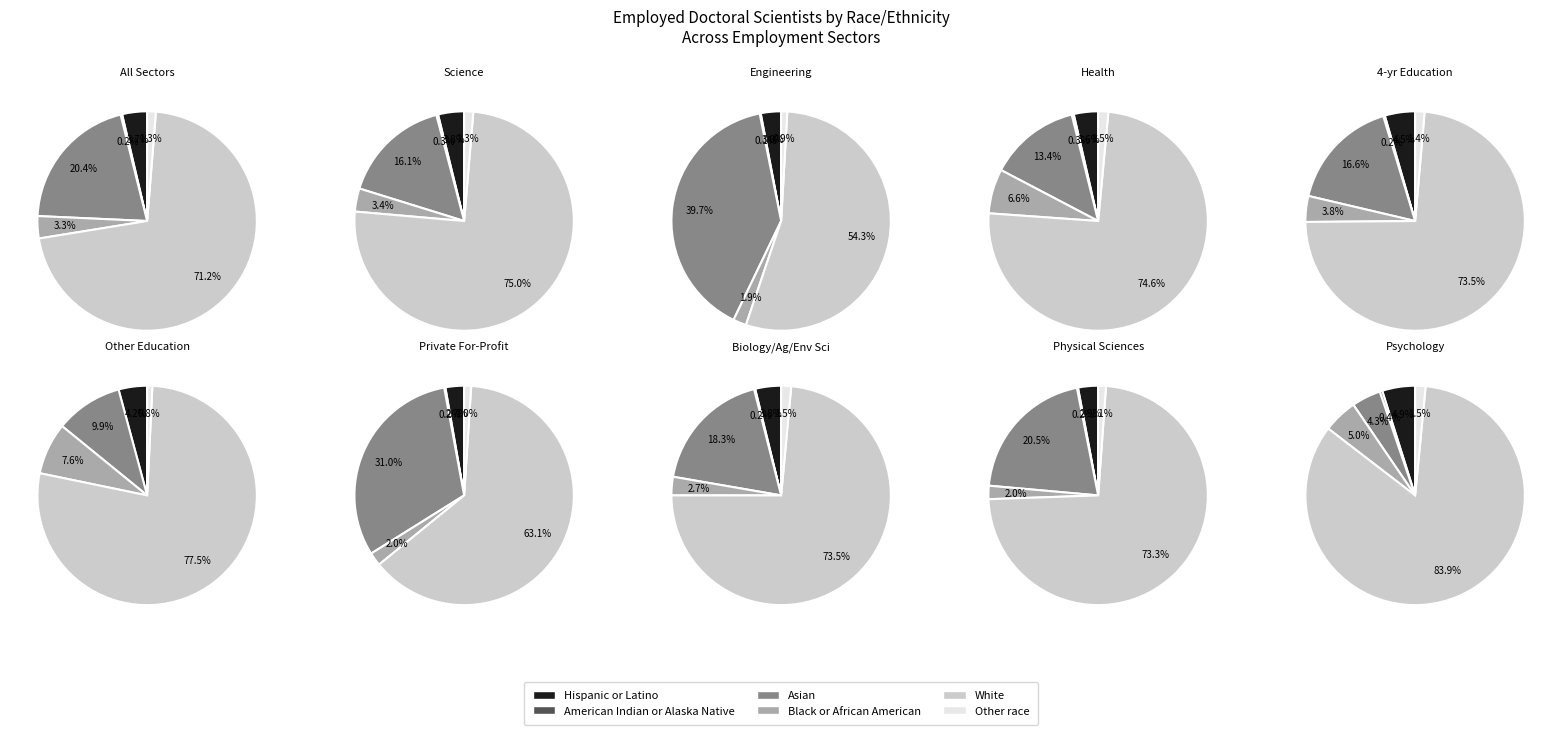

To the nearest percent, what portion does White represent?

71%